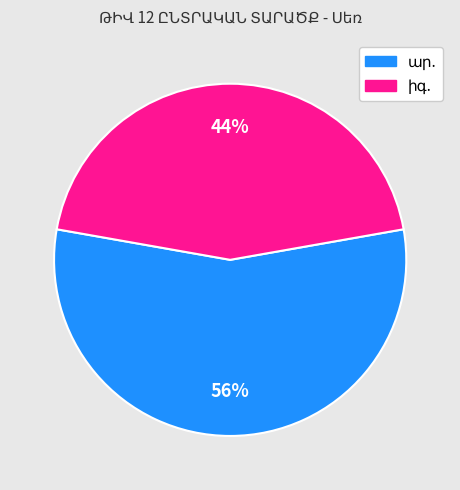

Does any single category account for the majority?

Yes